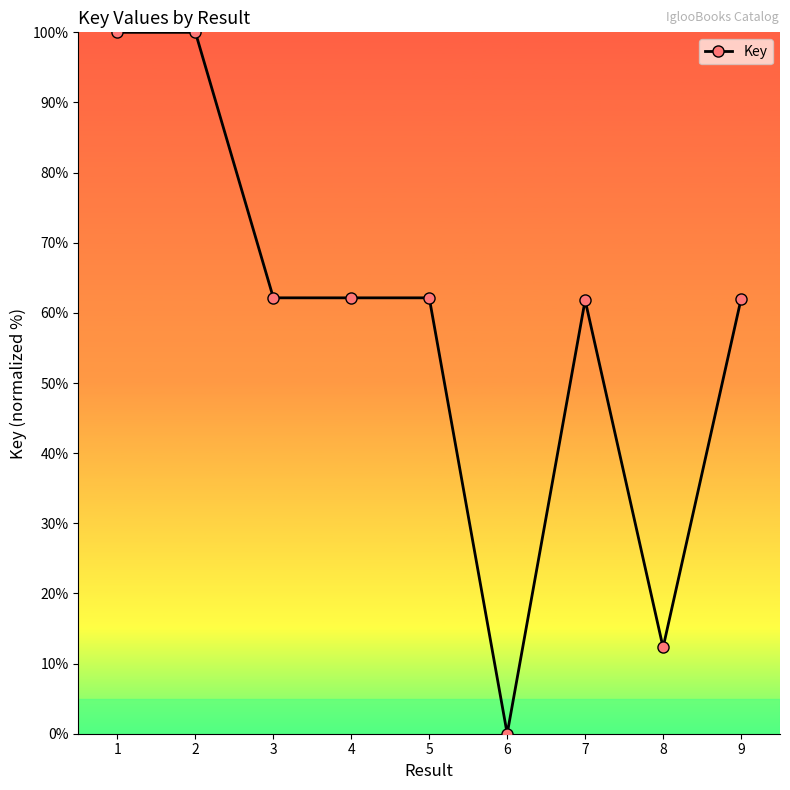

What is the value of the 3rd point from the left?

62.1